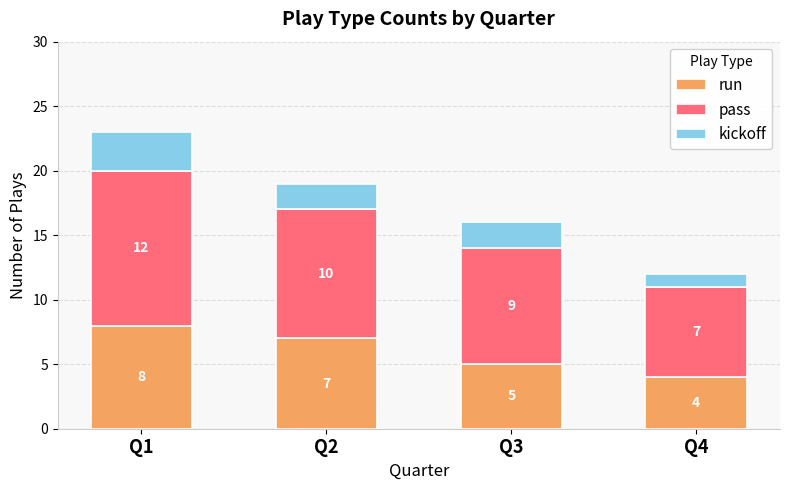

Which category has the lowest value in the run series?

Q4